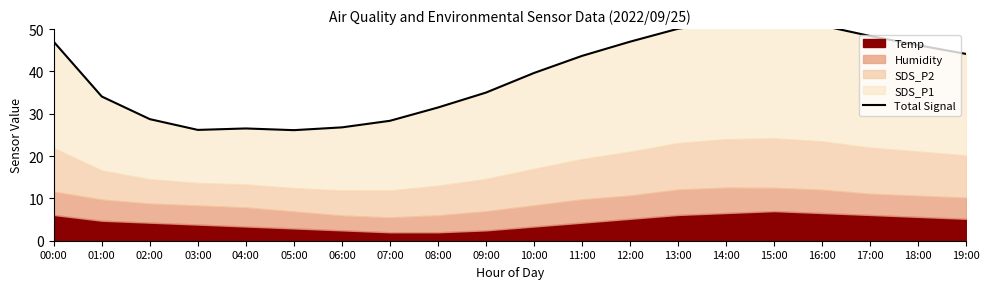

Where is the data nearest to the value 39?

10:00